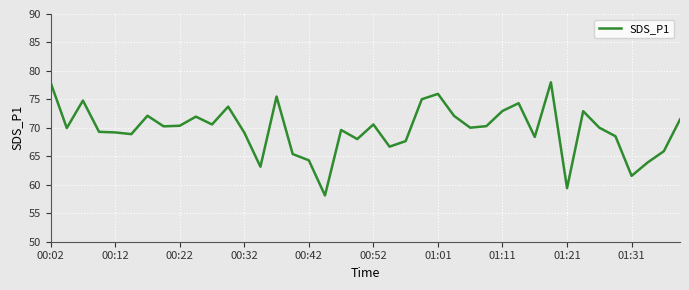

What is the minimum value shown in the chart?

58.1